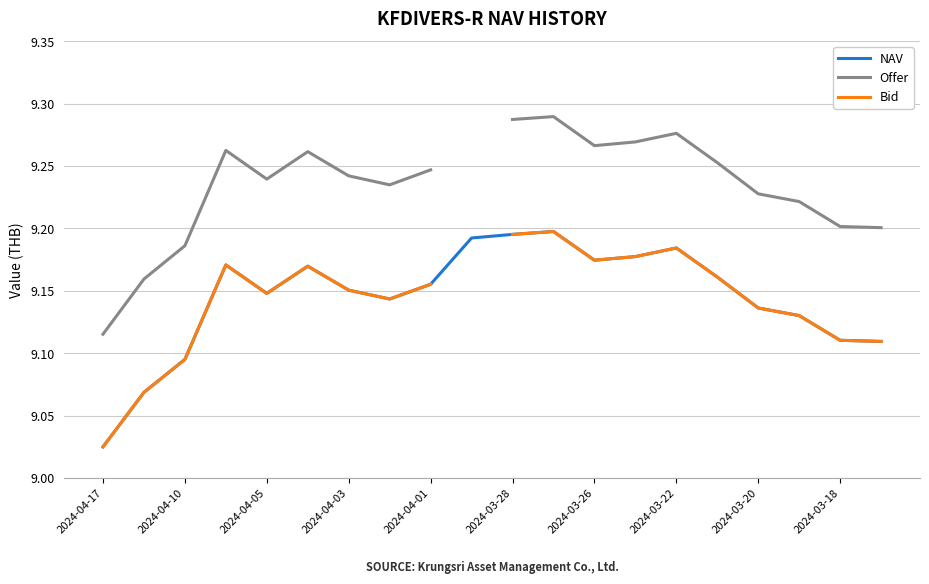

Is it true that Offer equals 5.1 at 13?

False